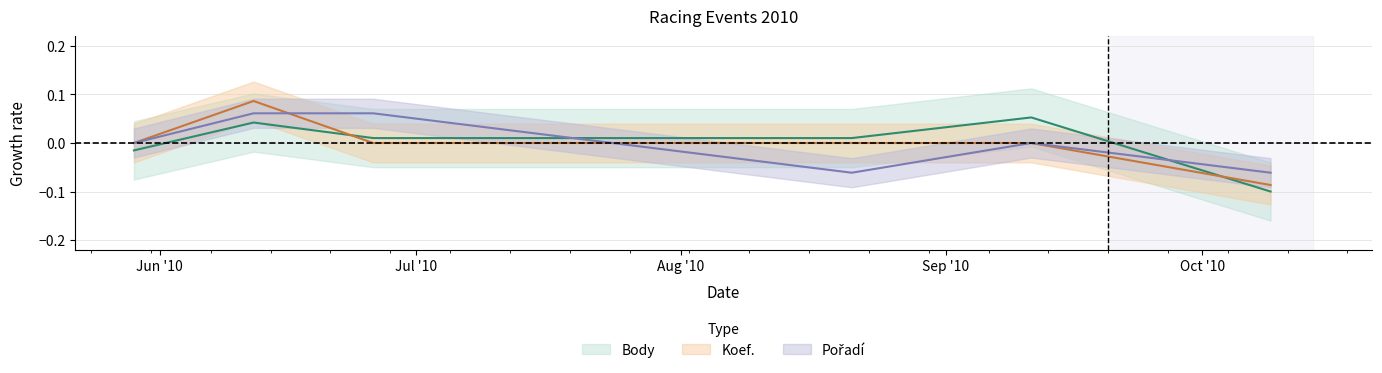

Reading left to right, list all the values displayed in this chart.

Body: -0.0	0.0	0.0	0.0	0.1	-0.1
Koef.: 0.0	0.1	0.0	0.0	0.0	-0.1
Pořadí: 0.0	0.1	0.1	-0.1	0.0	-0.1